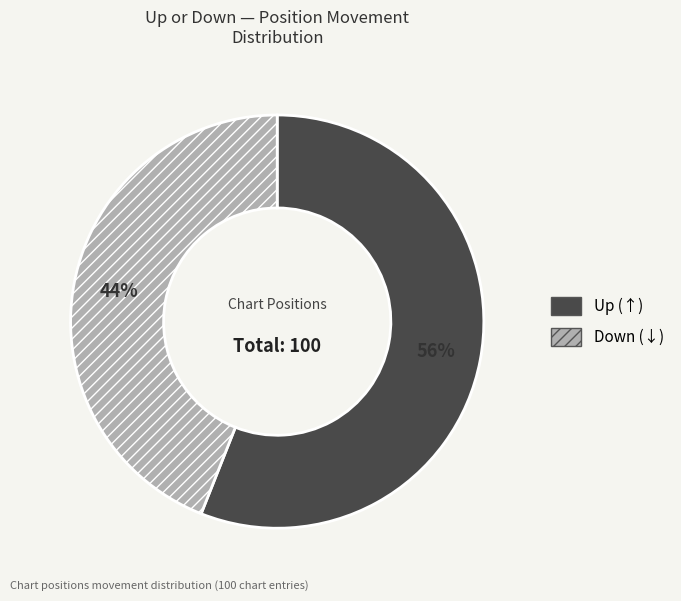

How many slices are in this pie chart?

2